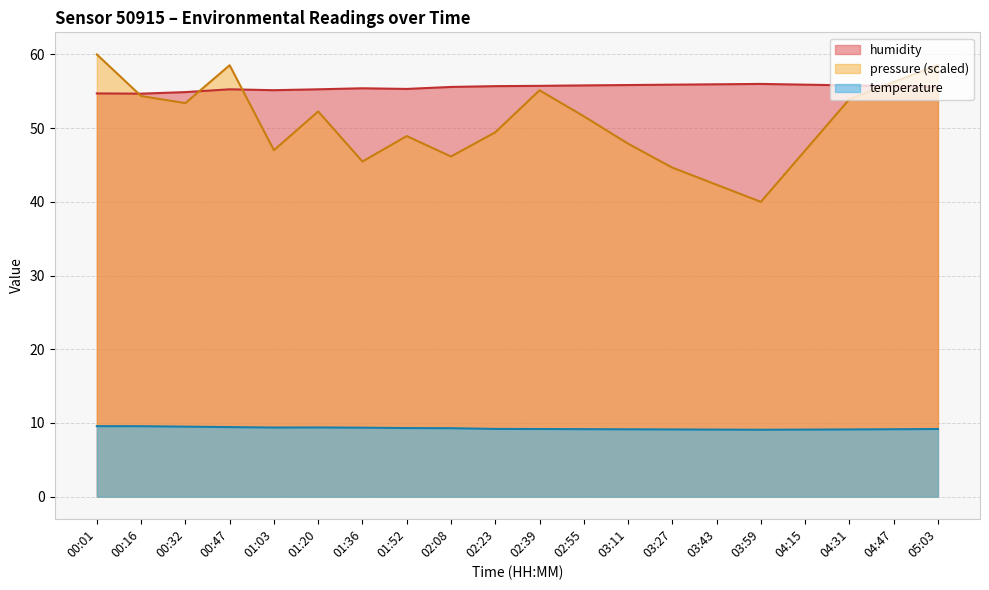

What is the average value of the pressure series?

50.6